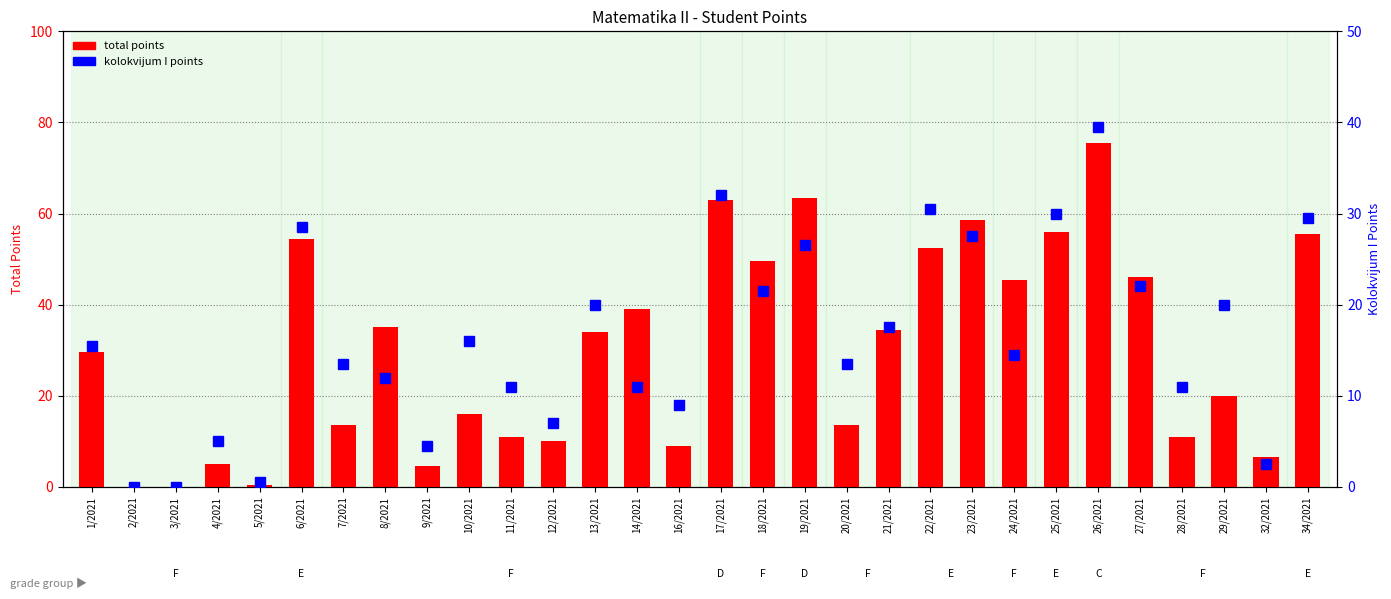

What is the label of the 7th bar from the left?

7/2021